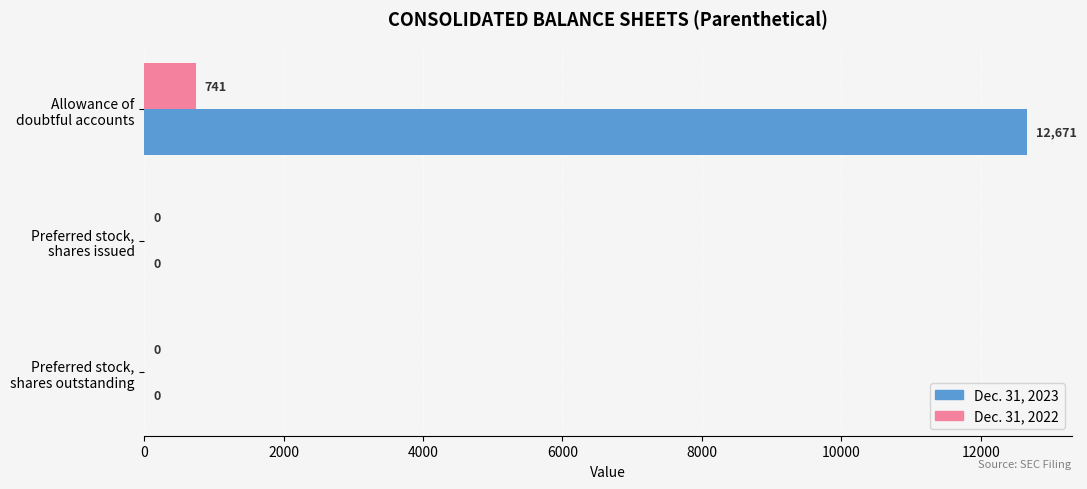

What are all the series names shown in the legend?

Dec. 31, 2023, Dec. 31, 2022